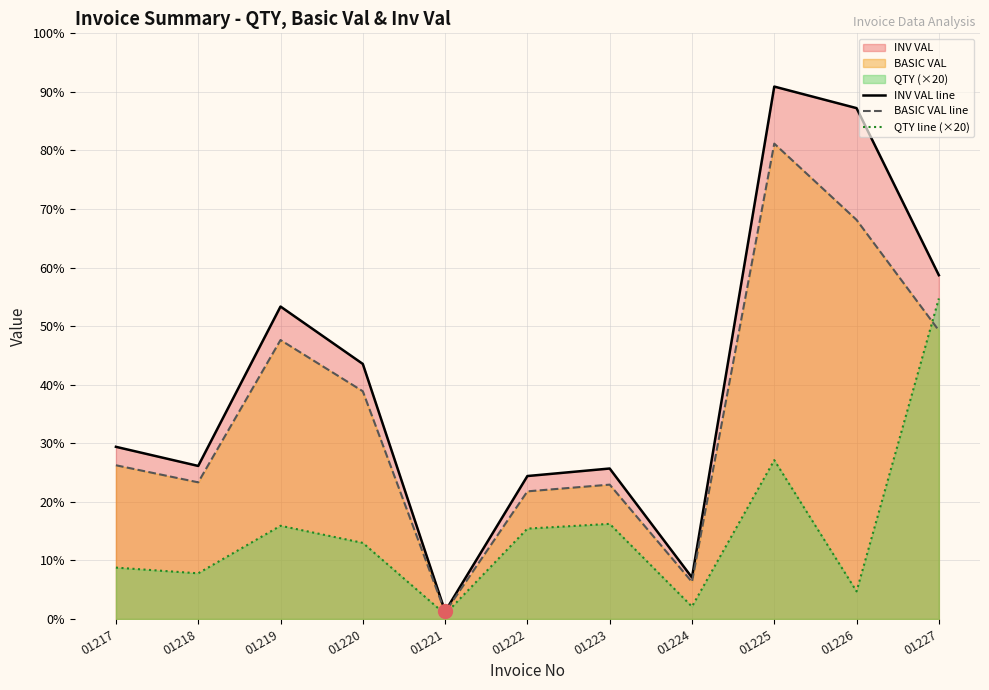

At 01226, list the series in order from smallest to largest.

QTY line (×20), BASIC VAL line, INV VAL line